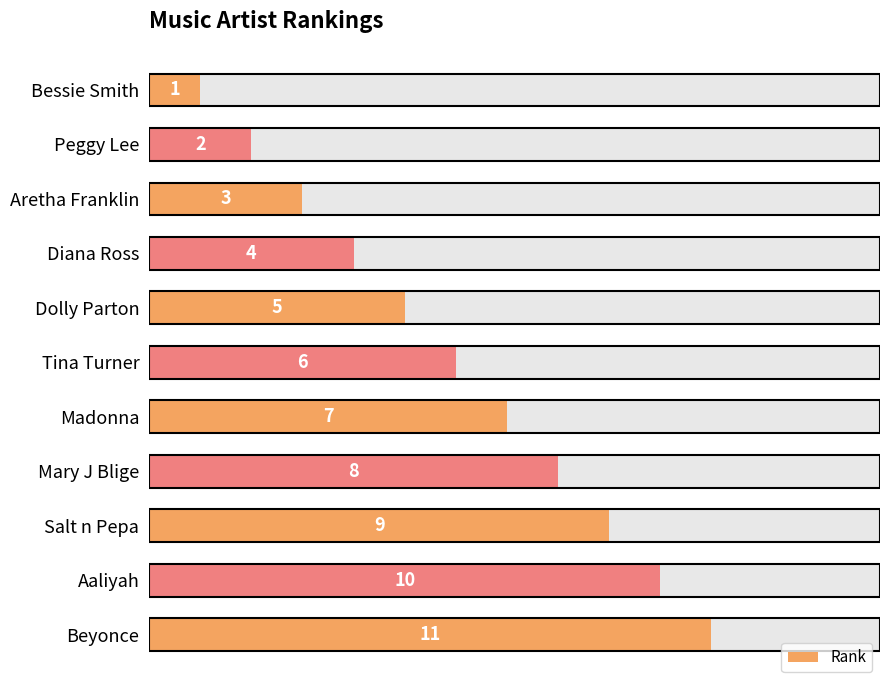

What is the value of the 3rd bar from the left?

3